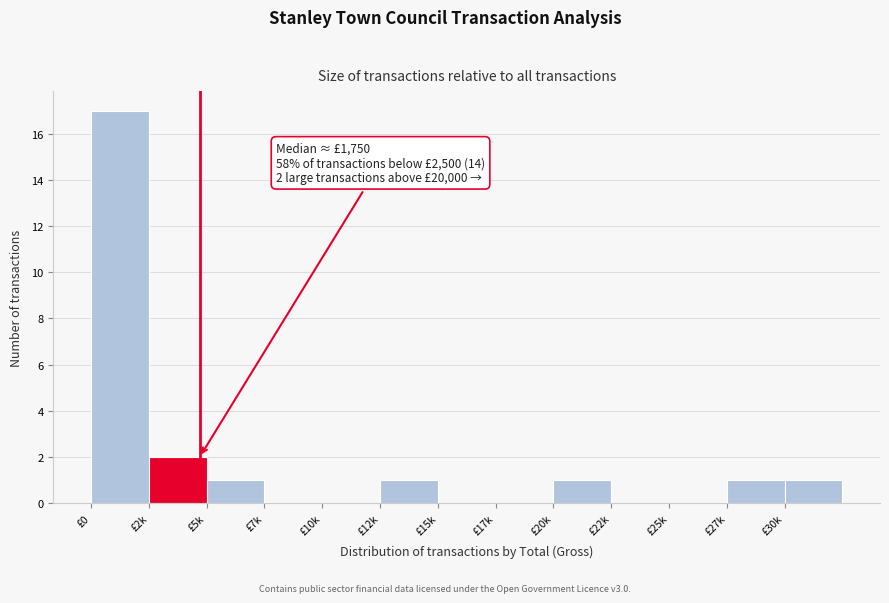

Reading left to right, transcribe all the data shown in this chart.

£0=17	£2k=2	£5k=1	£7k=0	£10k=0	£12k=1	£15k=0	£17k=0	£20k=1	£22k=0	£25k=0	£27k=1	£30k=1